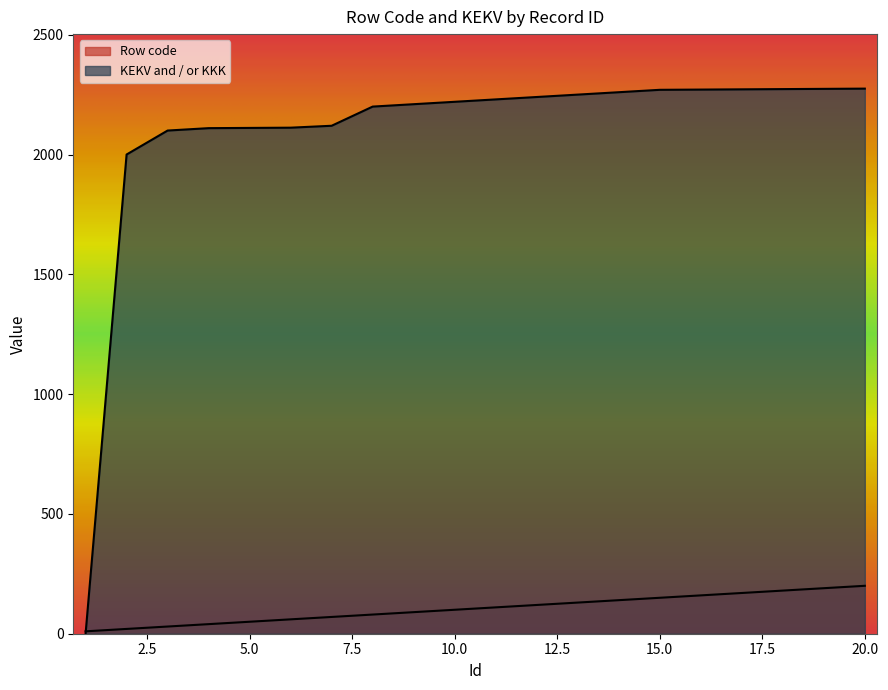

Between which two adjacent categories do KEKV and / or KKK and Row code first intersect?

1 and 2